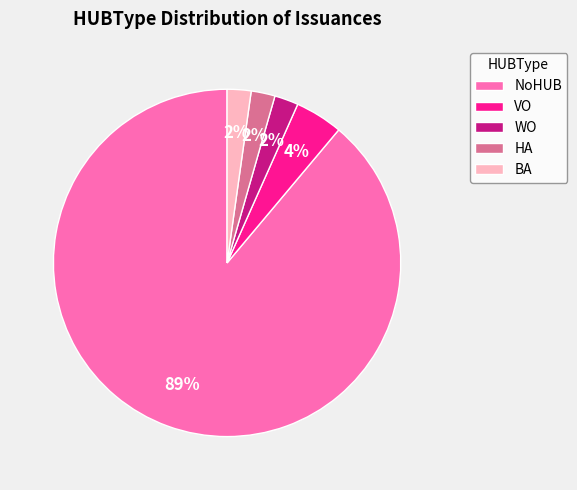

Combined, do NoHUB and WO account for over 50%?

Yes